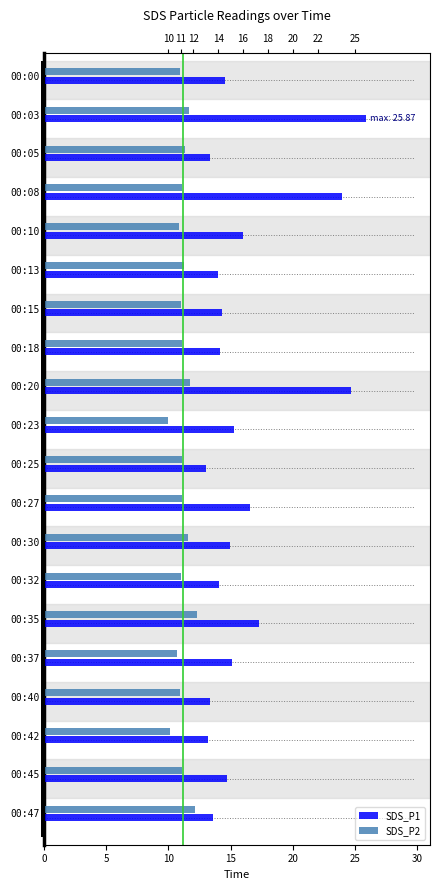

What is the lowest value of the SDS_P2 series?

10.0